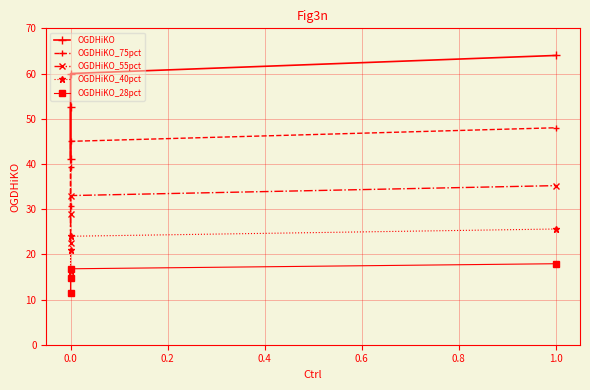

In OGDHiKO_75pct, how many points are lower than both neighbors (excluding endpoints)?

1